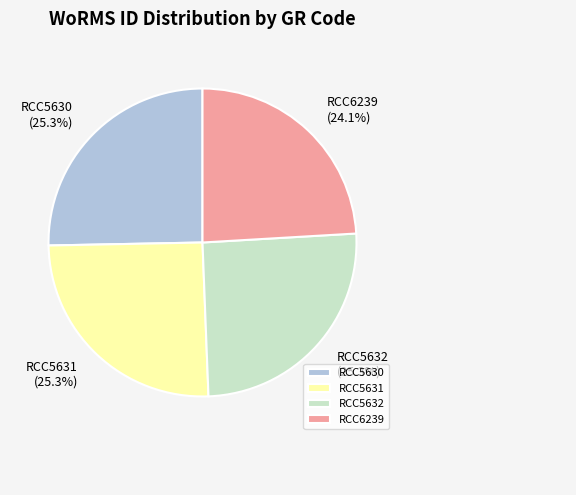

Is there a majority slice in this chart?

No